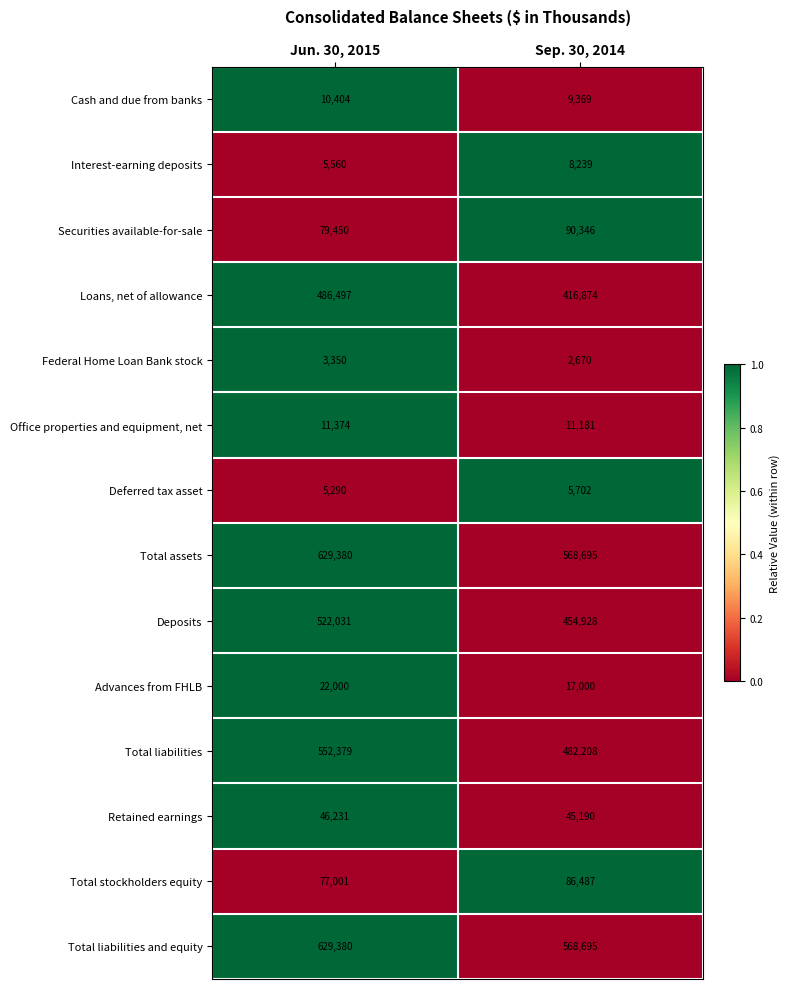

Where is Retained earnings nearest to the value 45710?

Sep. 30, 2014